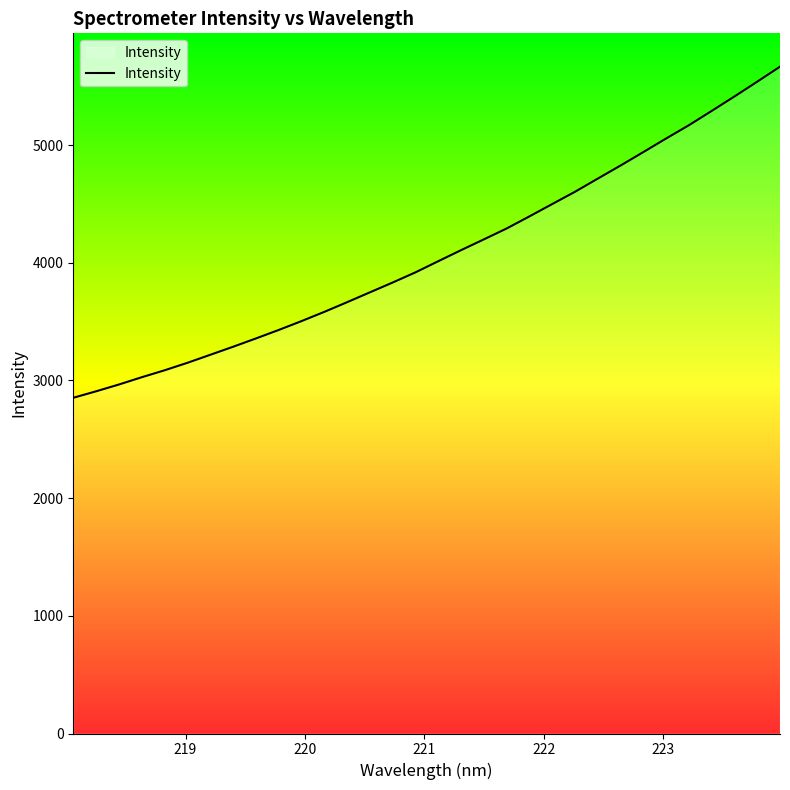

True or false: the data has more than 1 interior local peaks.

False